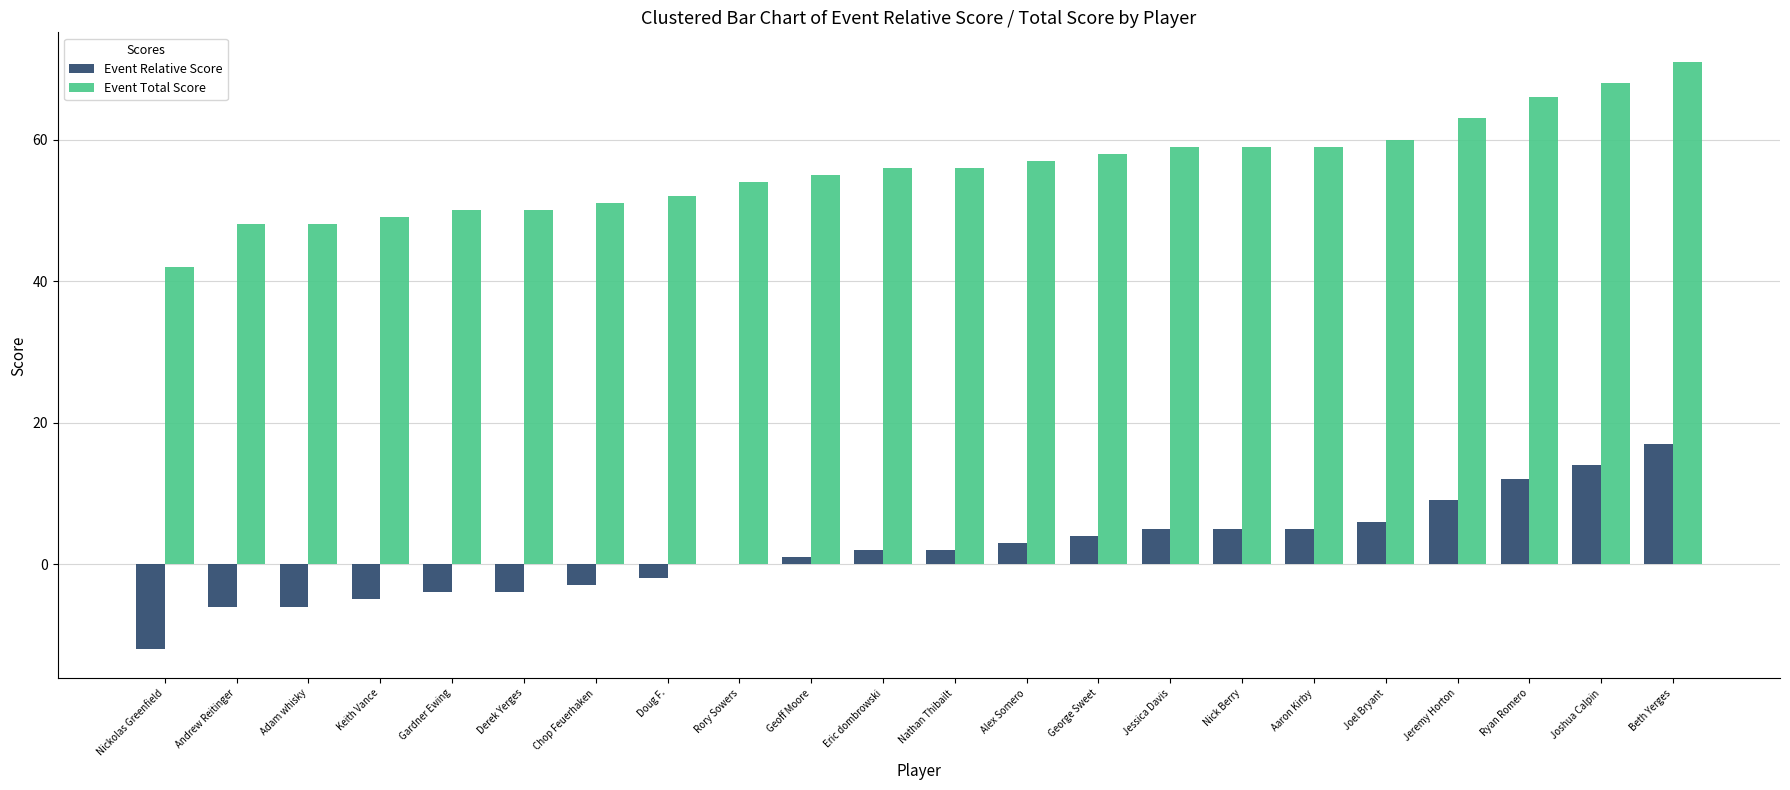

Reading left to right, extract all data points from this chart.

Event Relative Score: -12	-6	-6	-5	-4	-4	-3	-2	0	1	2	2	3	4	5	5	5	6	9	12	14	17
Event Total Score: 42	48	48	49	50	50	51	52	54	55	56	56	57	58	59	59	59	60	63	66	68	71